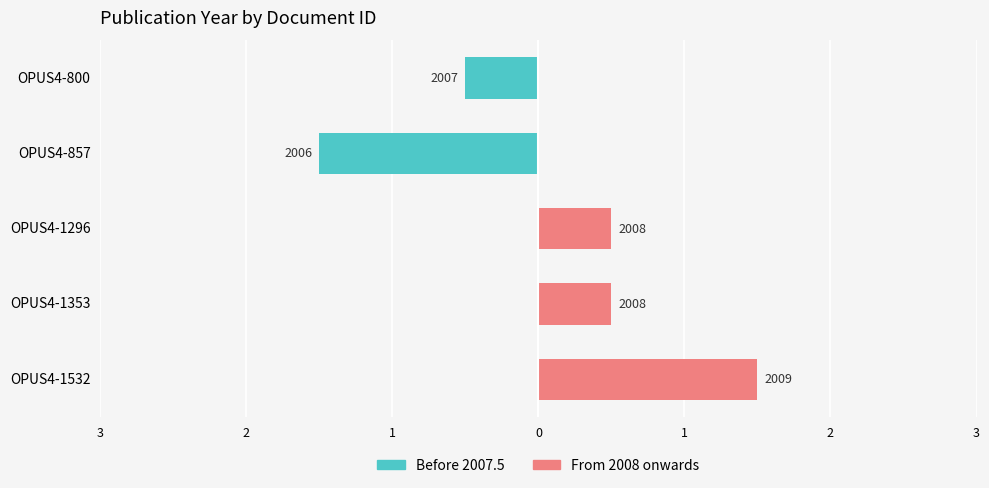

What is the difference between the highest and lowest values at OPUS4-857?

1.5